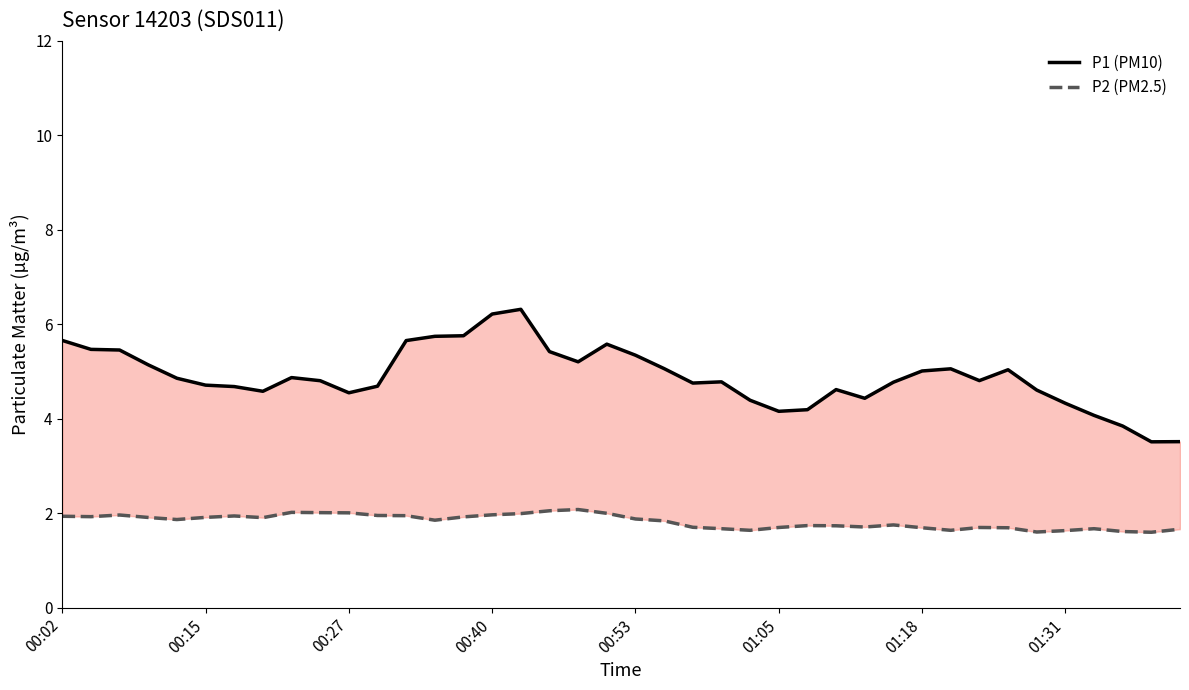

Where is P1 (PM10) nearest to the value 4?

36